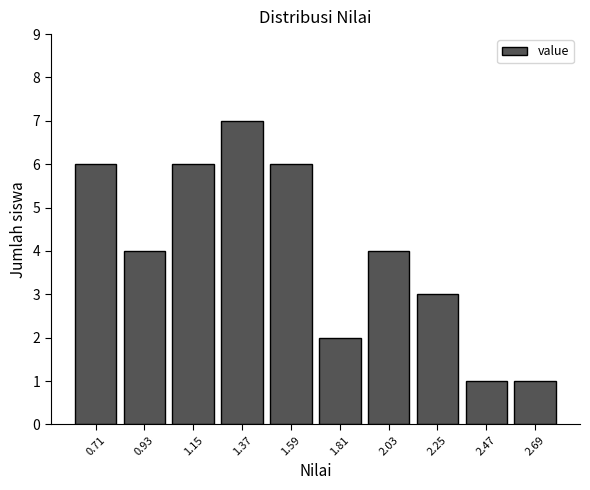

Reading left to right, list every bar in this chart as the range it spans on the x-axis followed by its height. Neither the bar edges nor the heights are printed on the chart, so give them approximately, as read against the axes.

0.60 to 0.82: 6
0.82 to 1.04: 4
1.04 to 1.26: 6
1.26 to 1.48: 7
1.48 to 1.70: 6
1.70 to 1.92: 2
1.92 to 2.14: 4
2.14 to 2.36: 3
2.36 to 2.58: 1
2.58 to 2.80: 1